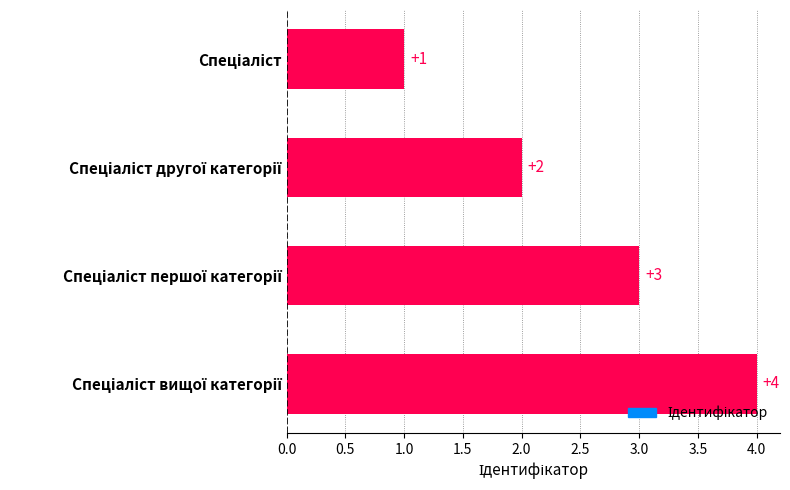

What is the difference between the maximum and minimum values?

3